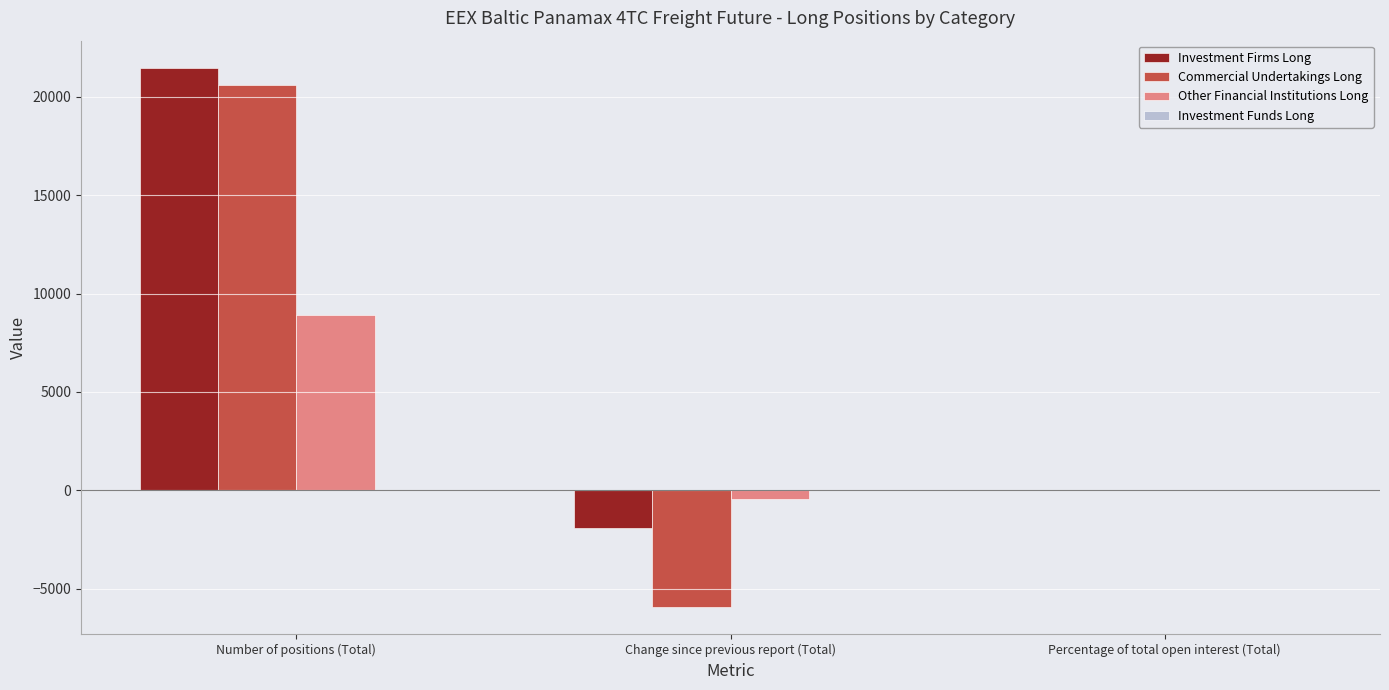

The Commercial Undertakings Long series shows -5950.9 at Change since previous report (Total). True or false?

True